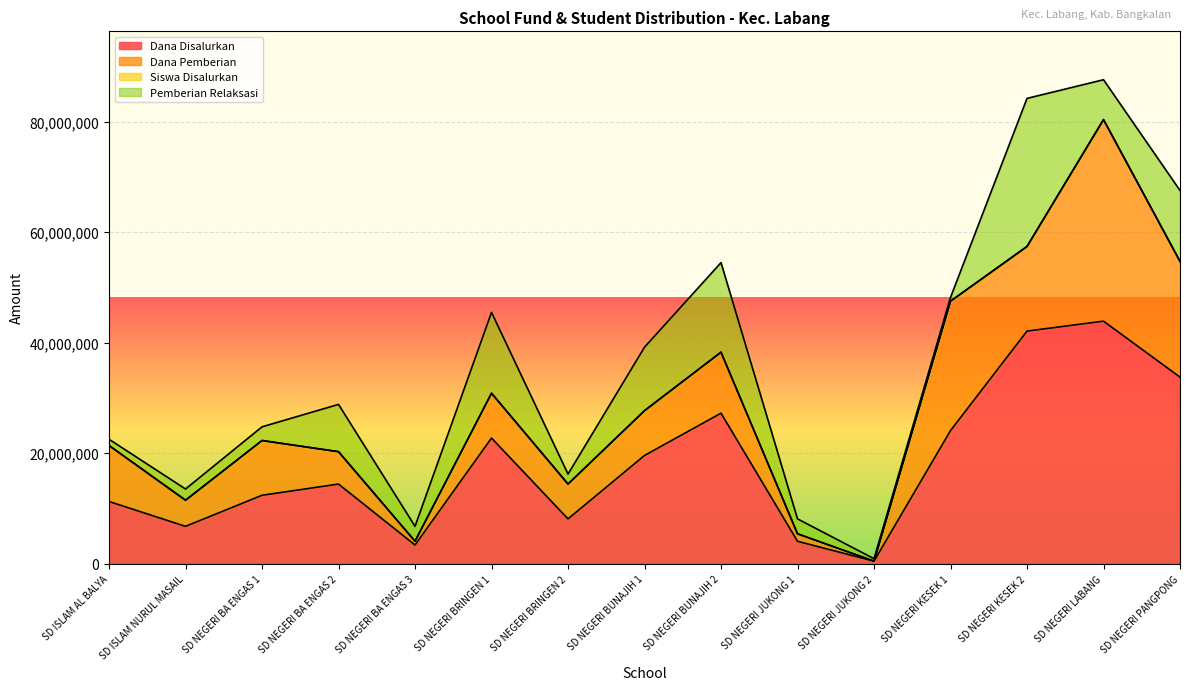

Where is Siswa Disalurkan nearest to the value 44229600?

SD NEGERI BRINGEN 1